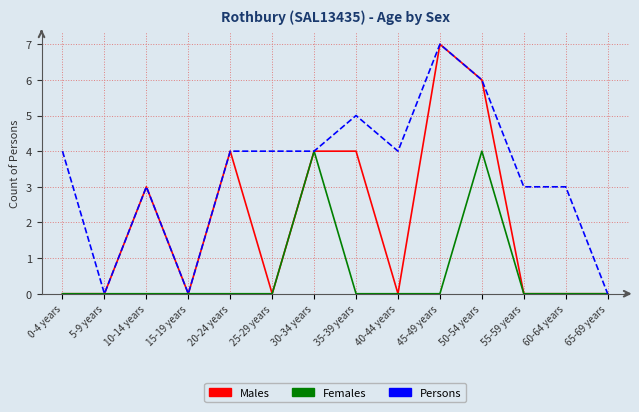

What is the maximum value shown in the chart?

7